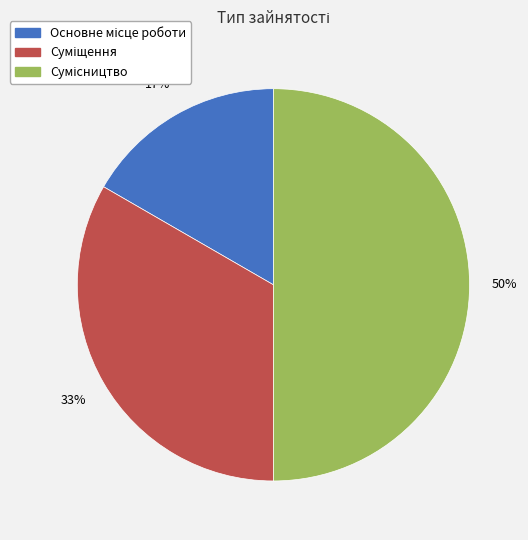

To the nearest percent, what is the average slice percentage?

33%